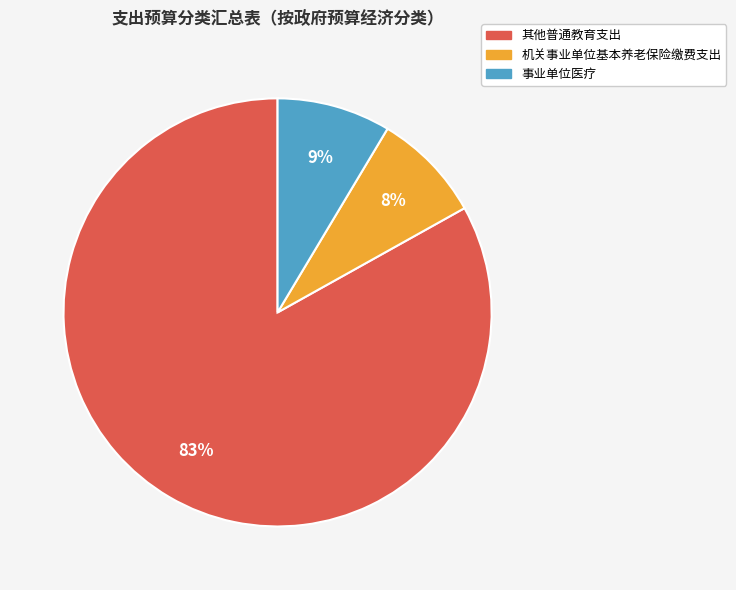

Which slice represents more than half of the pie?

其他普通教育支出